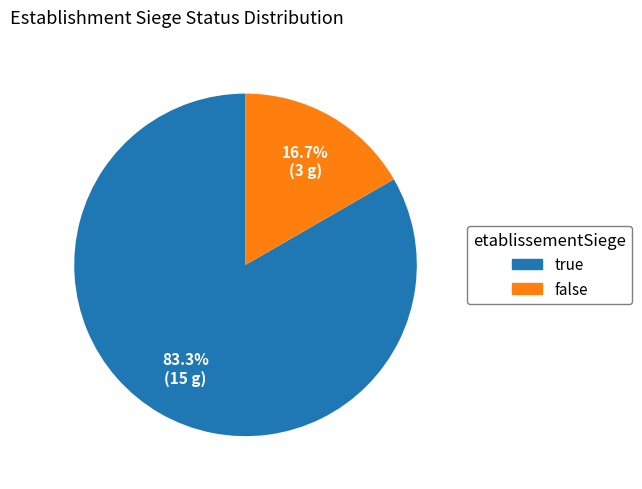

Is there any slice that represents more than half of the pie?

Yes